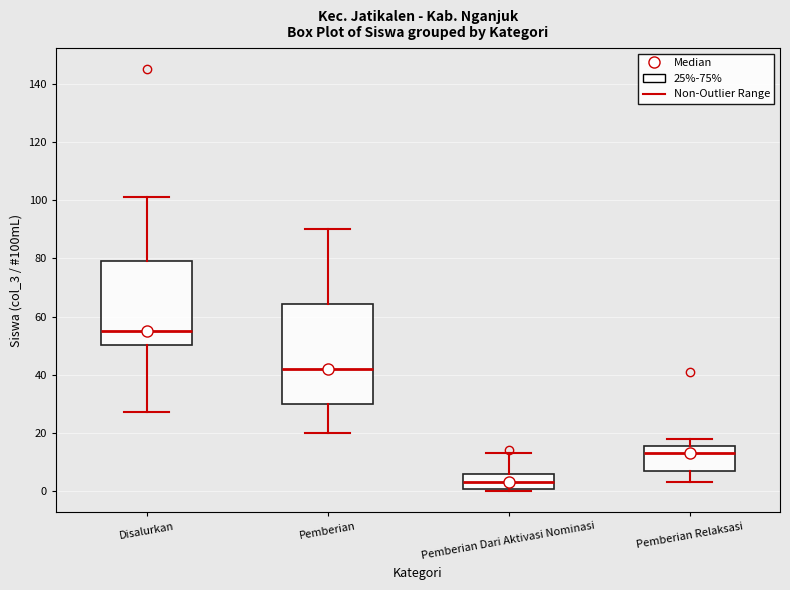

Reading left to right, transcribe this box plot: for each box, give where its median line is, the range the box spans, and where its two whiskers end, as read against the y-axis. The values are not printed on the chart, so give them approximately, as read against the axis.

Disalurkan: median 56, box 50 to 80, whiskers 28 to 102
Pemberian: median 42, box 30 to 64, whiskers 20 to 90
Pemberian Dari Aktivasi Nominasi: median 4, box 0 to 6, whiskers 0 (just below the box's lower edge) to 14
Pemberian Relaksasi: median 14, box 8 to 16, whiskers 4 to 18